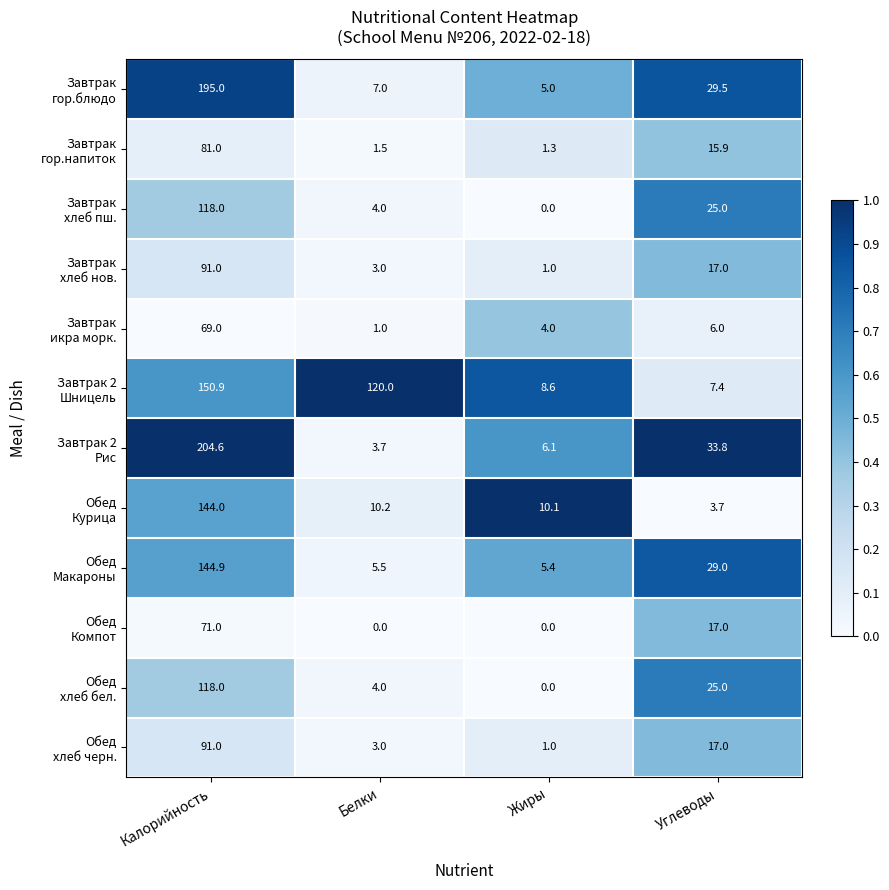

At which category is the sum across all series the highest?

Калорийность